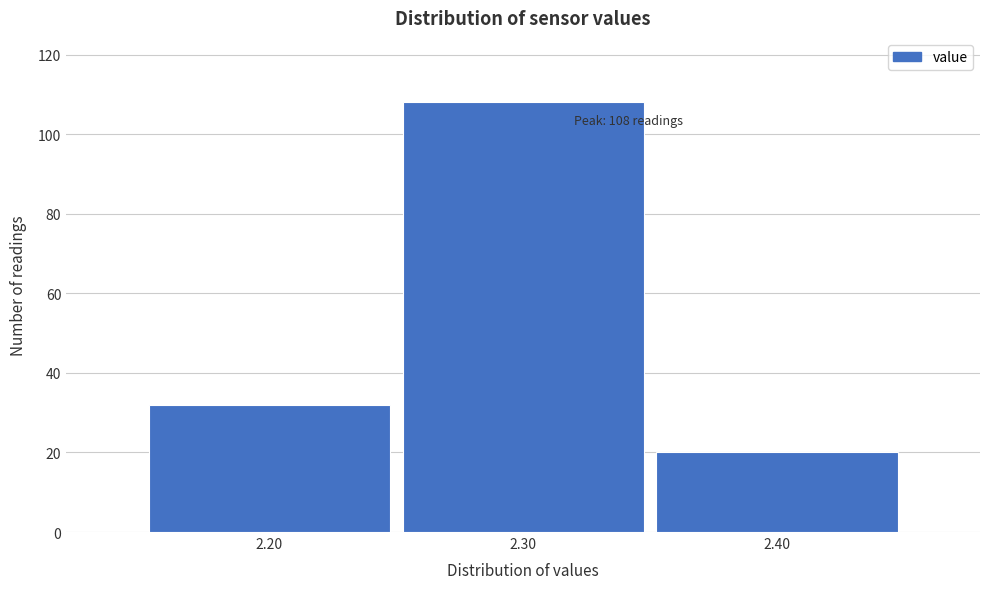

Which range on the x-axis has the tallest bar?

2.25 to 2.35